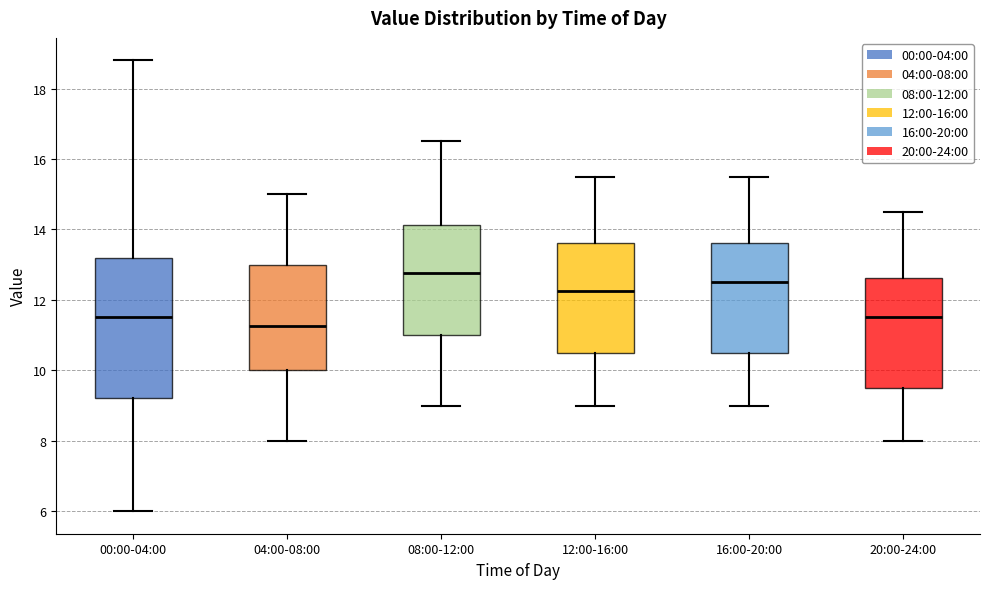

Where is the upper edge of the box for 16:00-20:00 on the y-axis? The values are not printed on the chart, so give them approximately, as read against the axis.

13.6